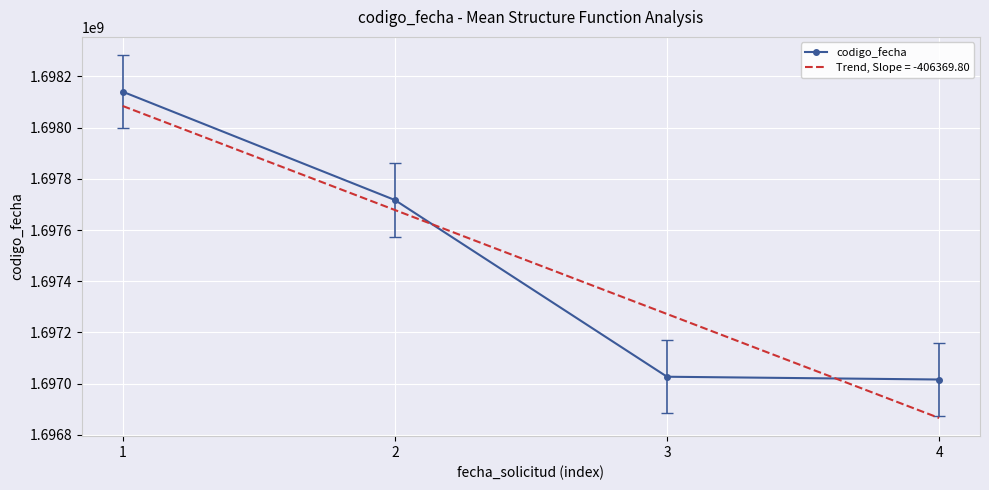

Which series has the widest spread of values?

Trend, Slope = -406369.80